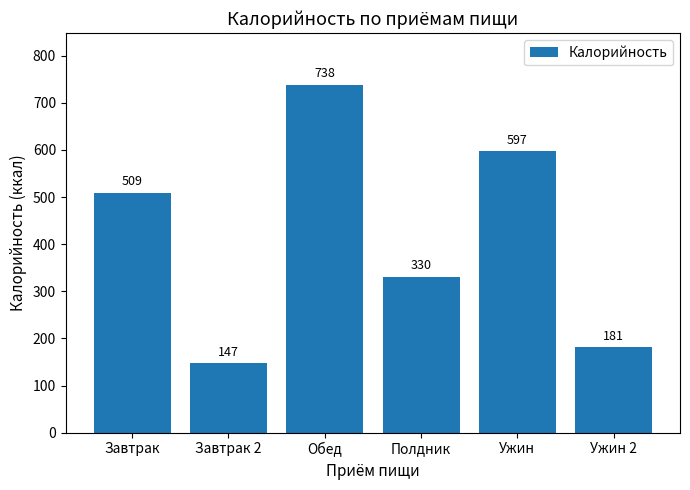

Reading left to right, list all the values displayed in this chart.

509	147	738	330	597	181